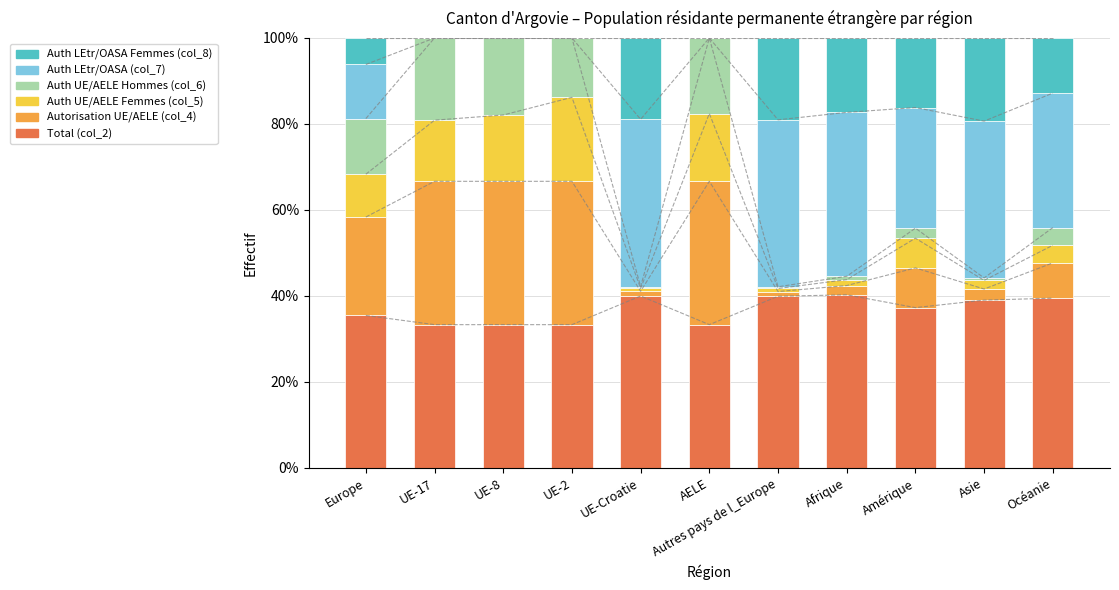

What is the label of the 4th bar from the left?

UE-2